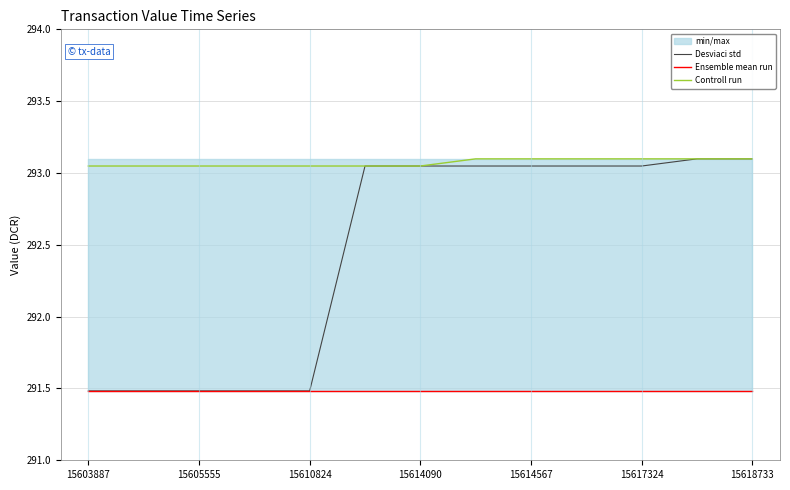

List the series in order of their peak value, highest first.

Desviaci std, Controll run, Ensemble mean run